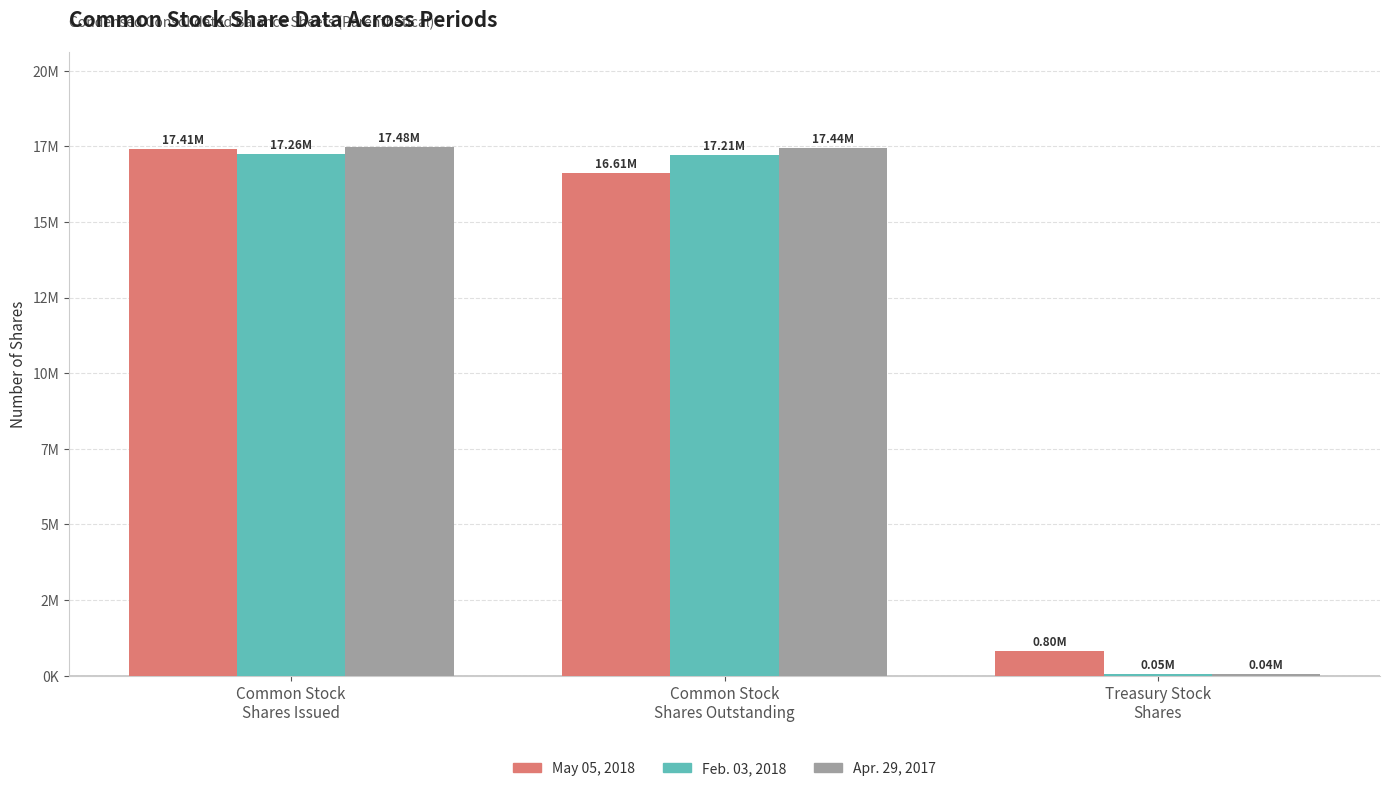

What are all the series names shown in the legend?

May 05, 2018, Feb. 03, 2018, Apr. 29, 2017